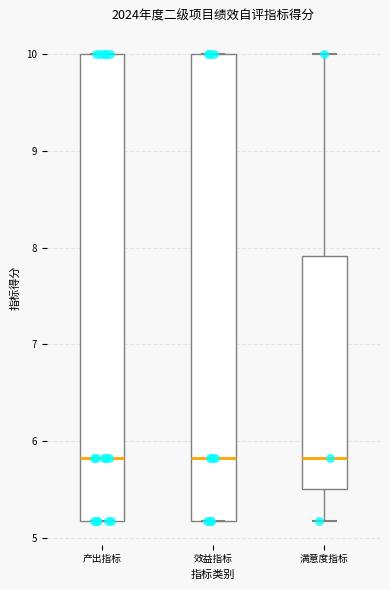

Where does the median line of the box for 效益指标 sit on the y-axis? The values are not printed on the chart, so give them approximately, as read against the axis.

5.8